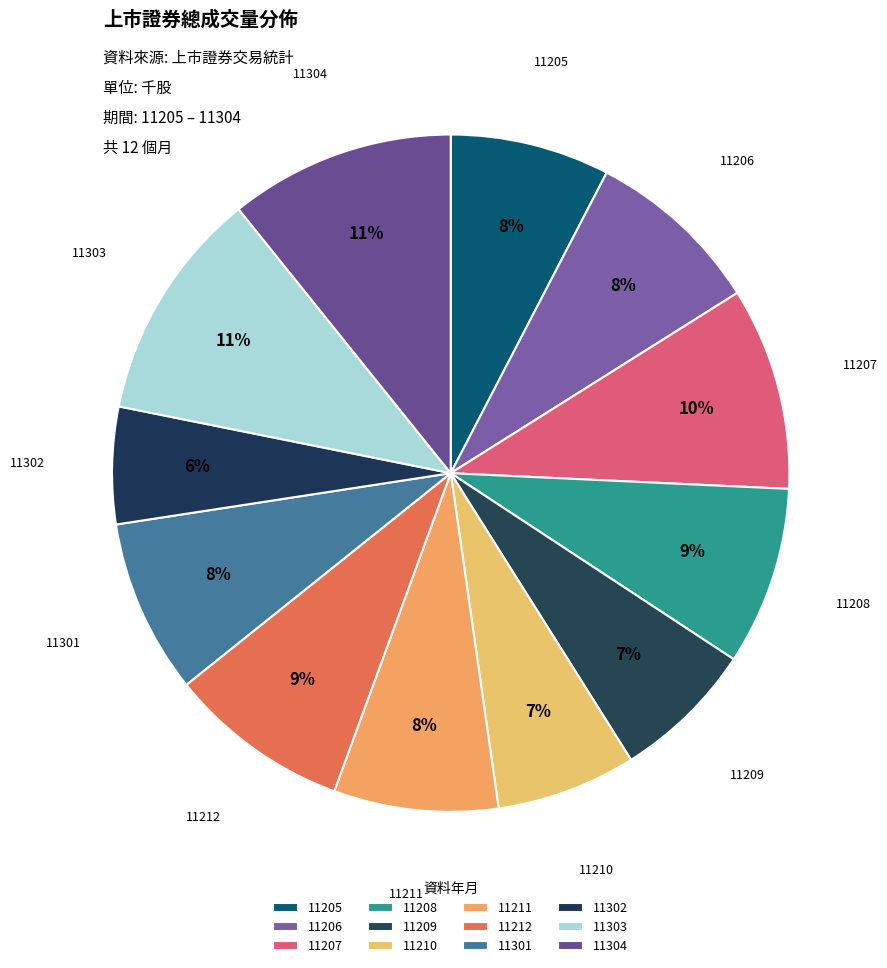

Count the number of slices in the pie.

12